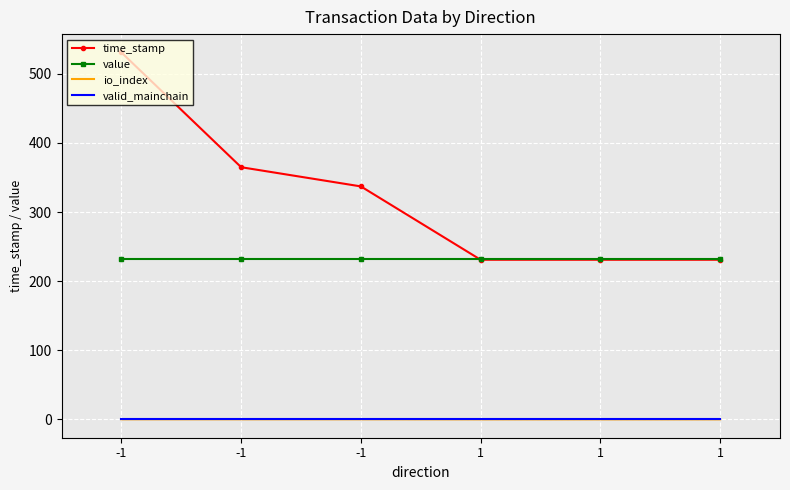

How many intersections are there between time_stamp and value?

1